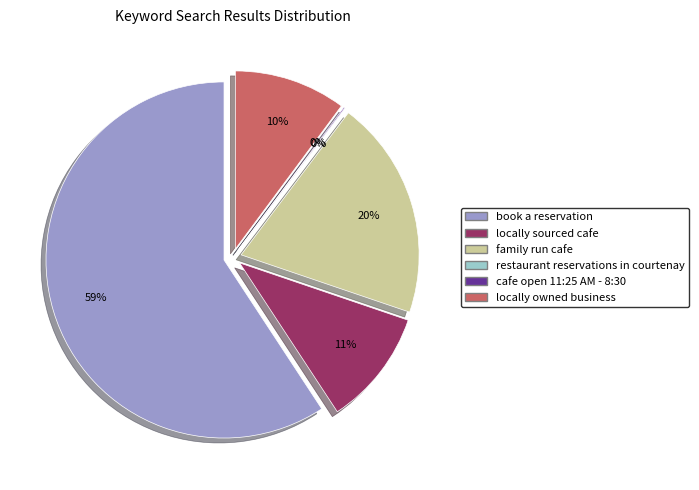

Which slice is the smallest?

restaurant reservations in courtenay